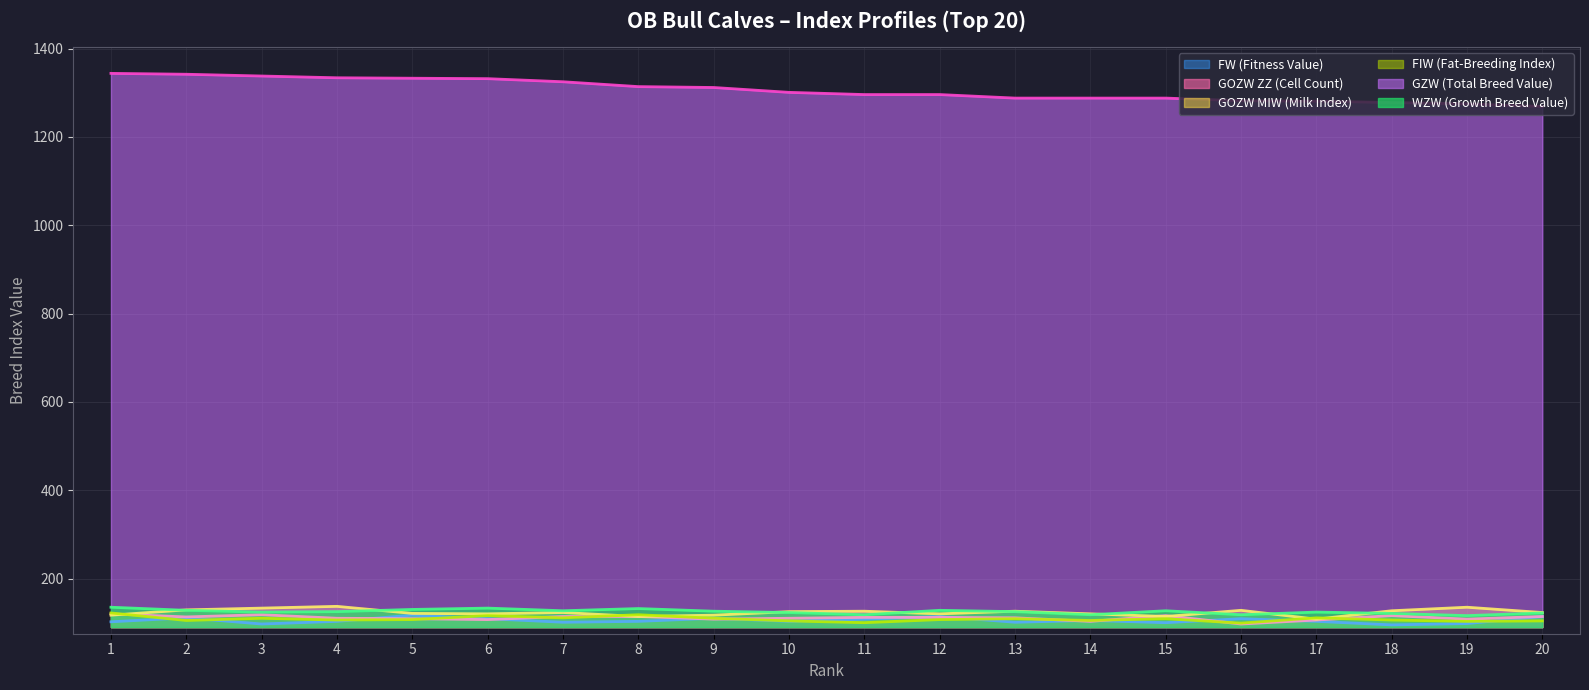

What is the value of the GOZW_ZZ point at the 11th from the left?

112